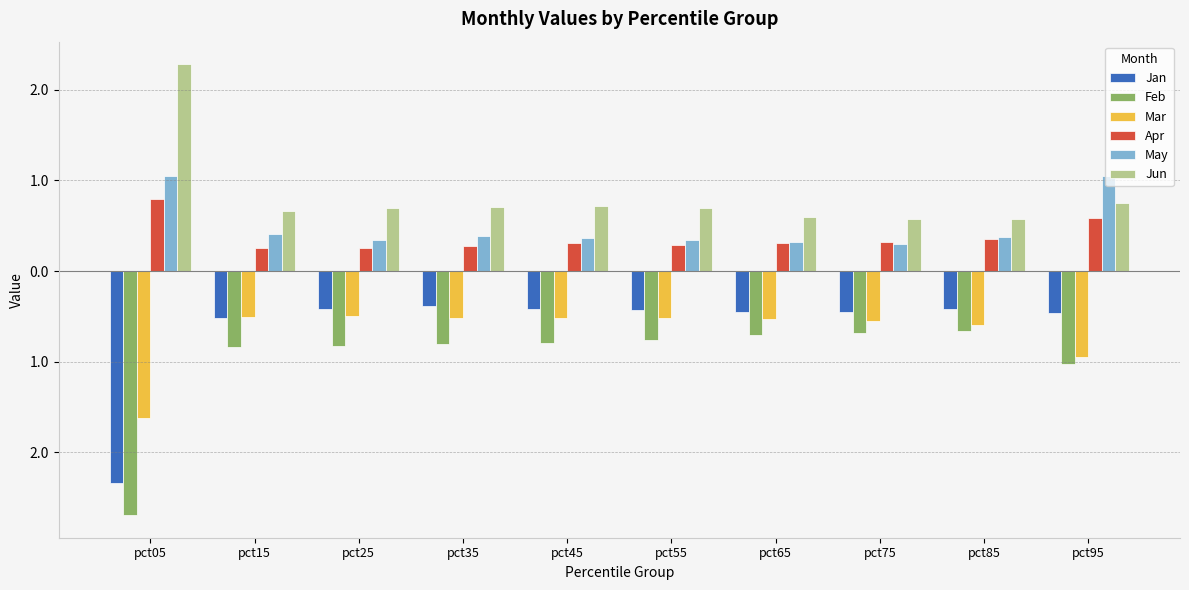

Which series has the largest total across all categories?

Jun